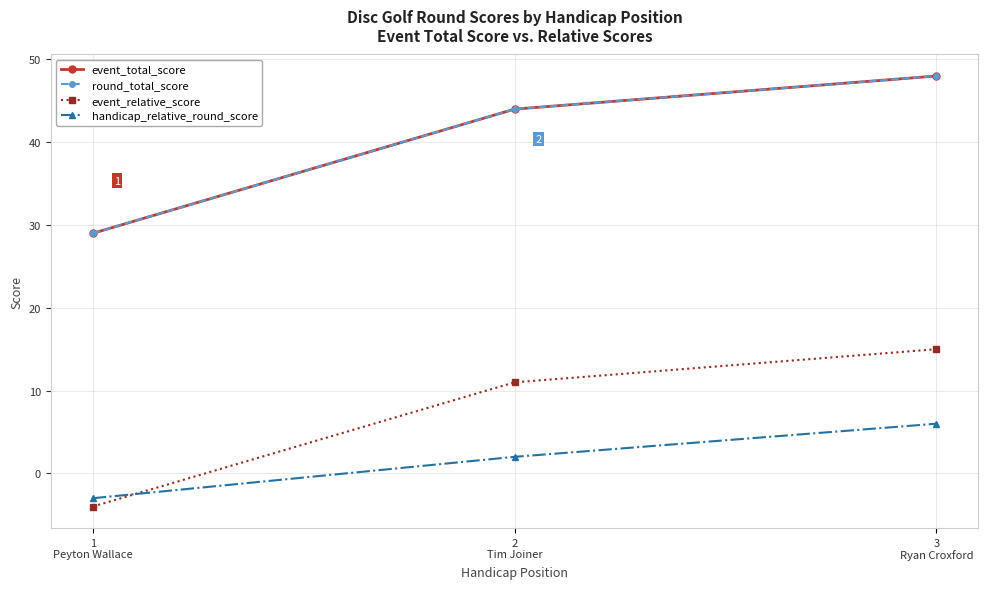

Read the round_total_score value at 3
Ryan Croxford.

48